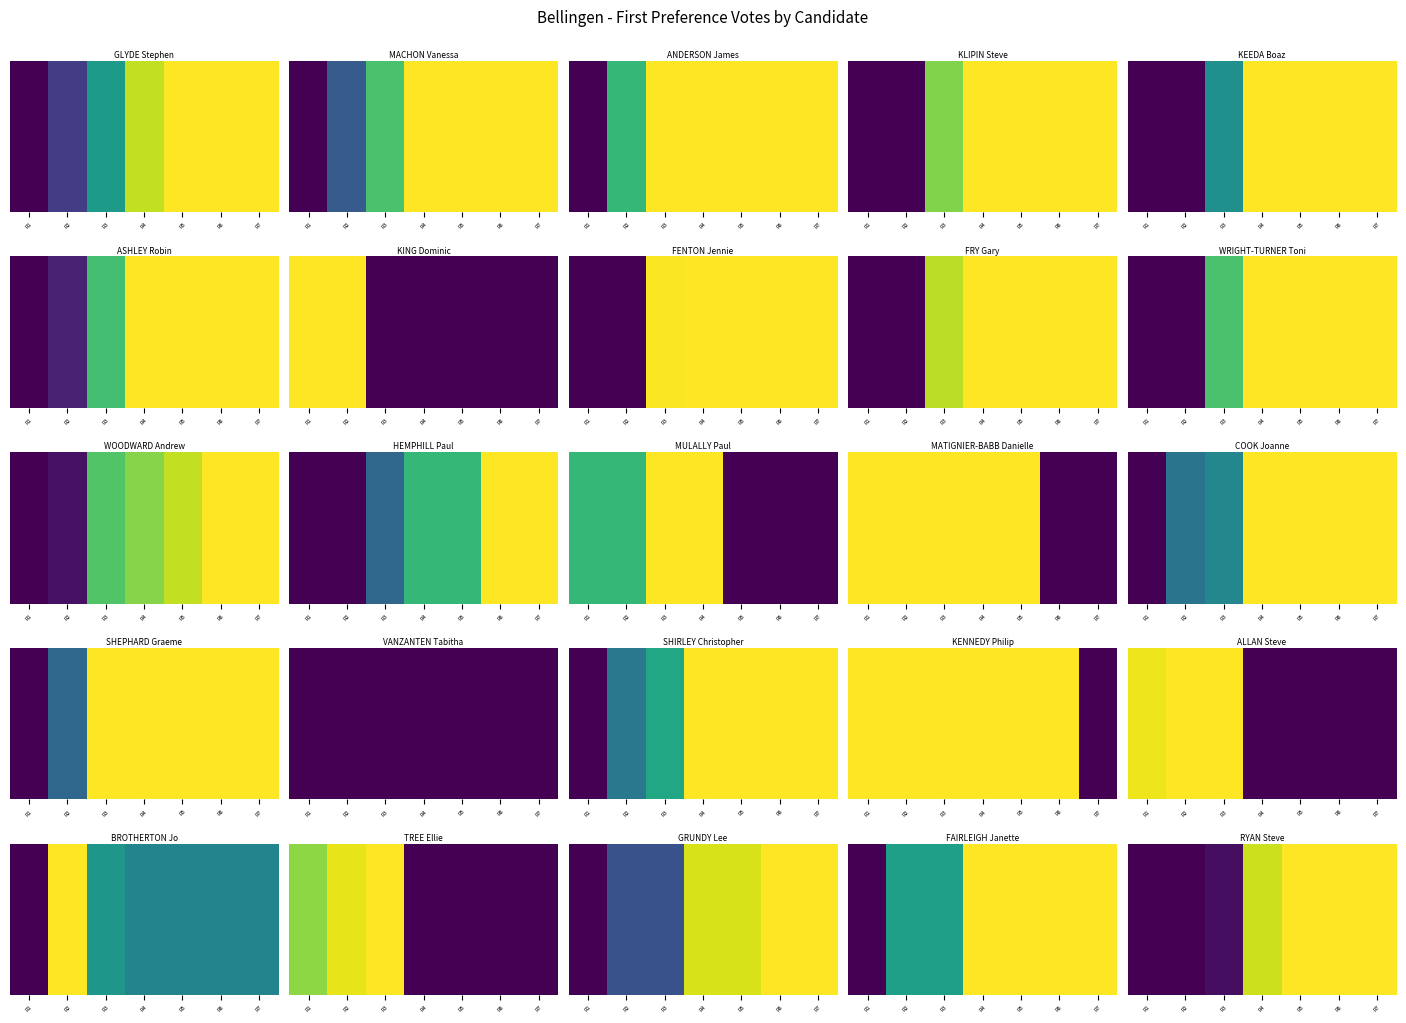

The value at R3 is 1. True or false?

False